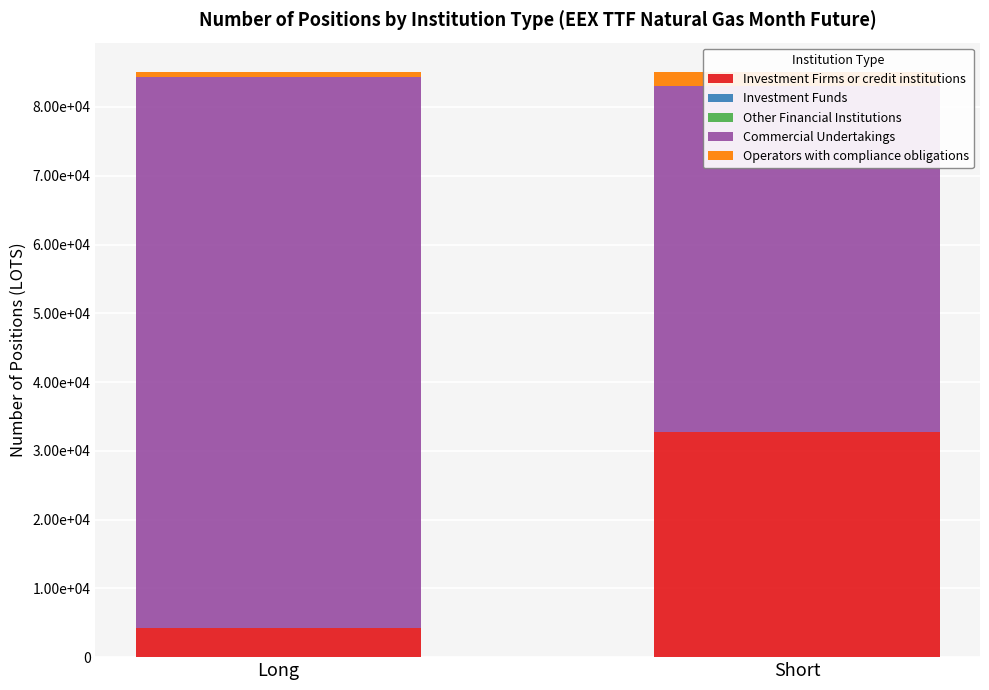

What is the spread (max minus min) of values at Long?

80194.9